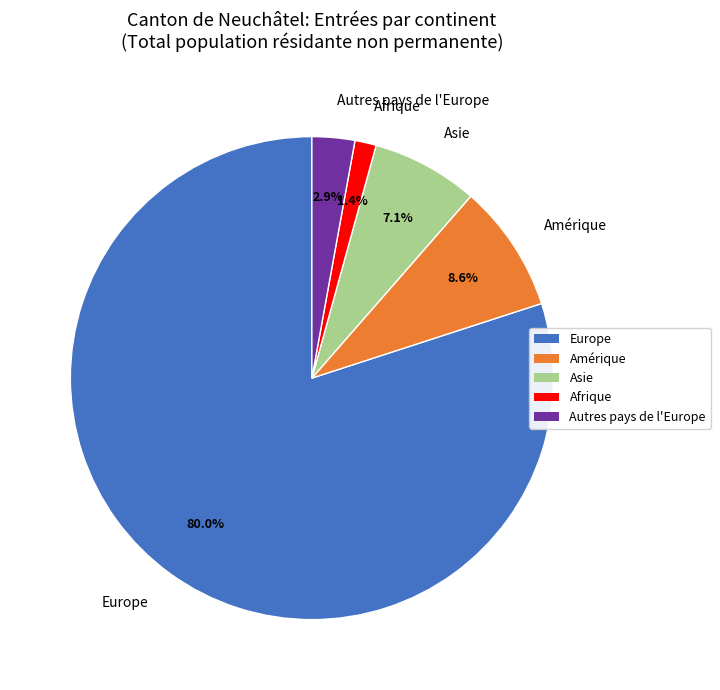

What percentage do Afrique and Europe together represent?

81.4%